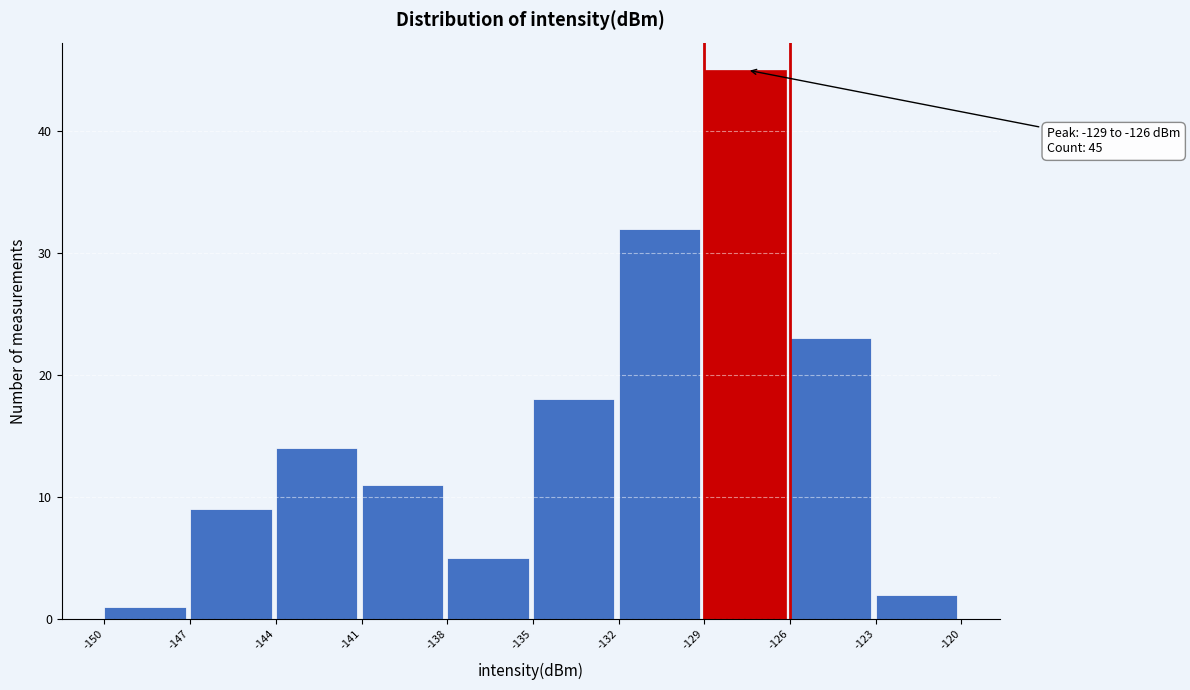

Which range on the x-axis has the tallest bar?

-129 to -126